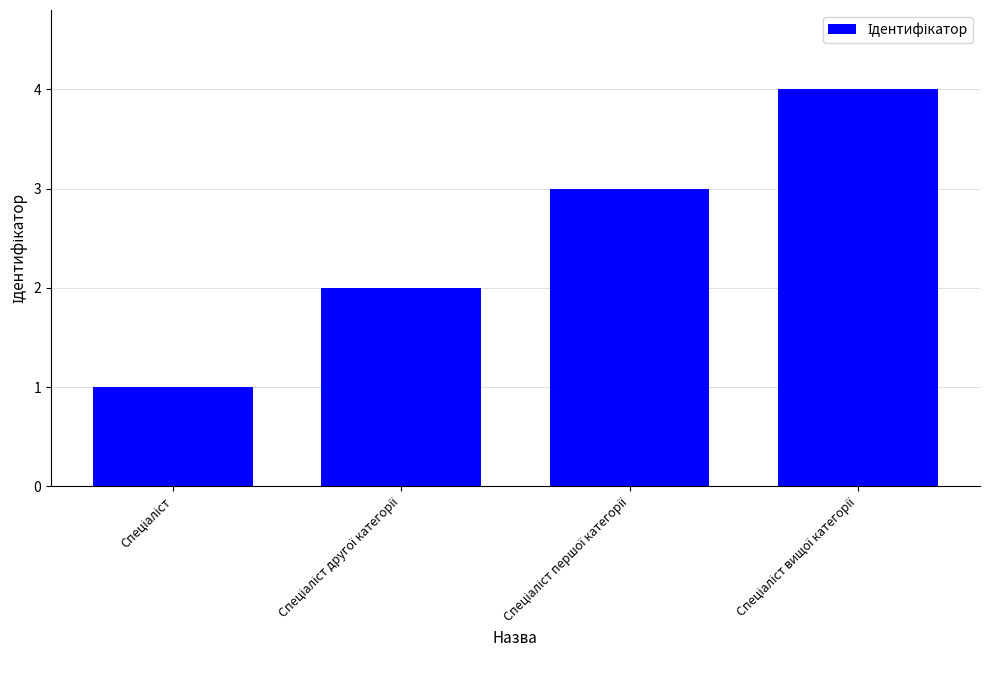

How many values are between 2 and 4?

3